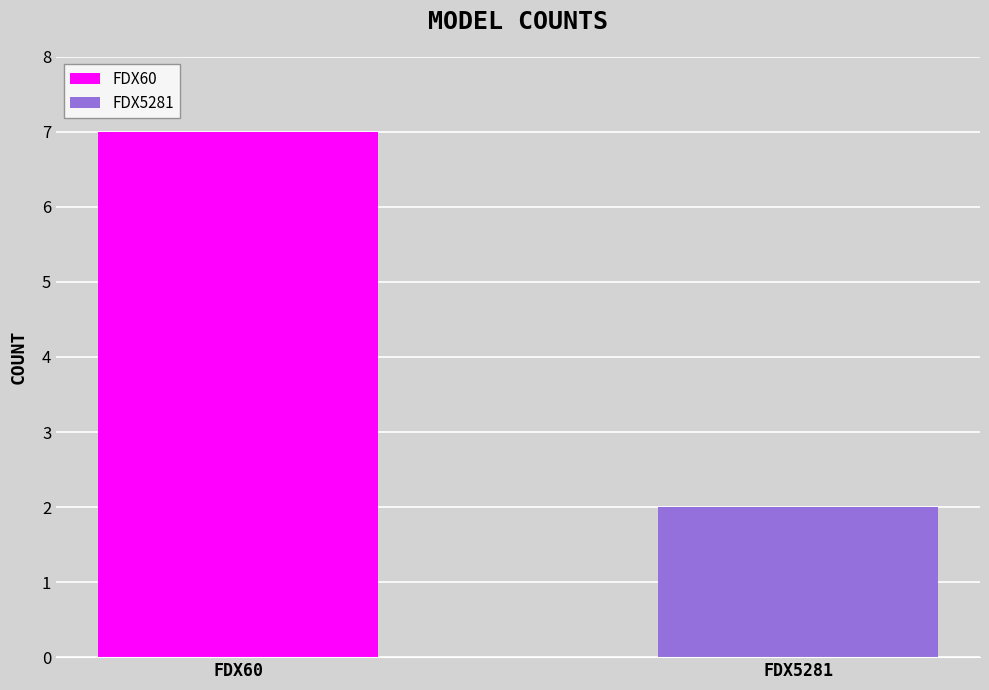

Which series has the widest spread of values?

FDX60